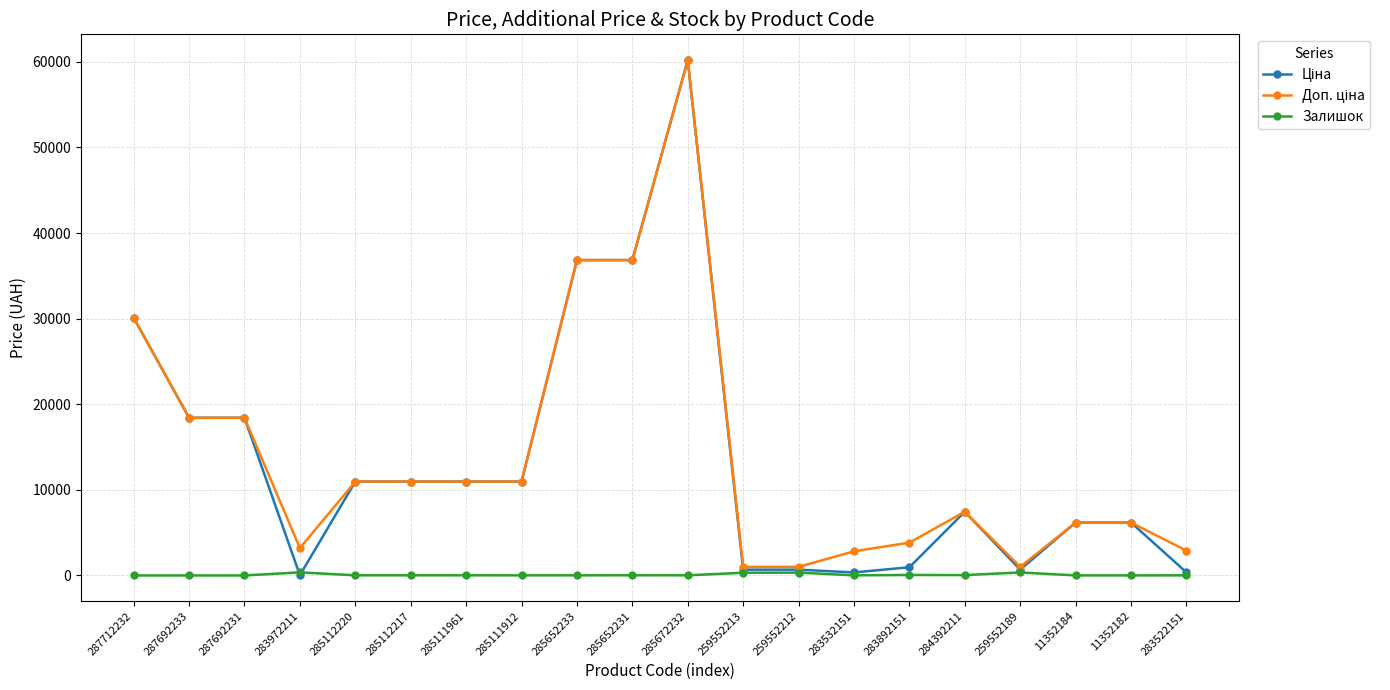

Which label corresponds to the largest value in the chart?

285672232